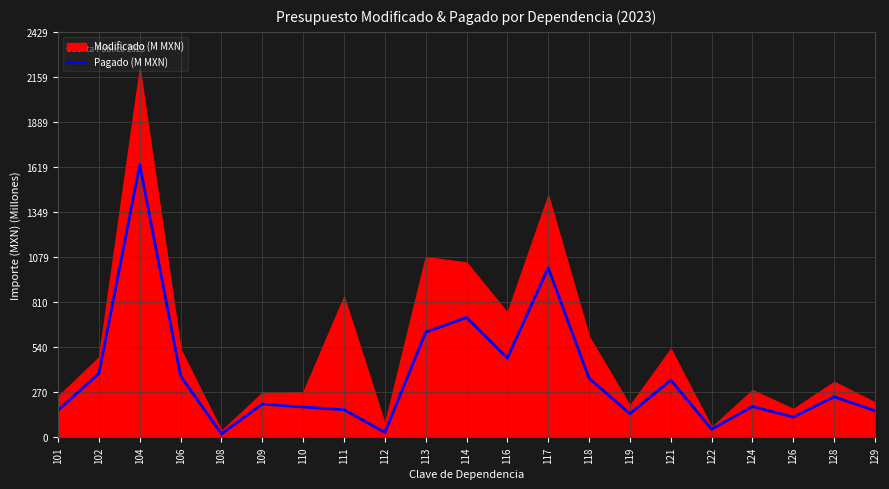

What is the average value?

360.1